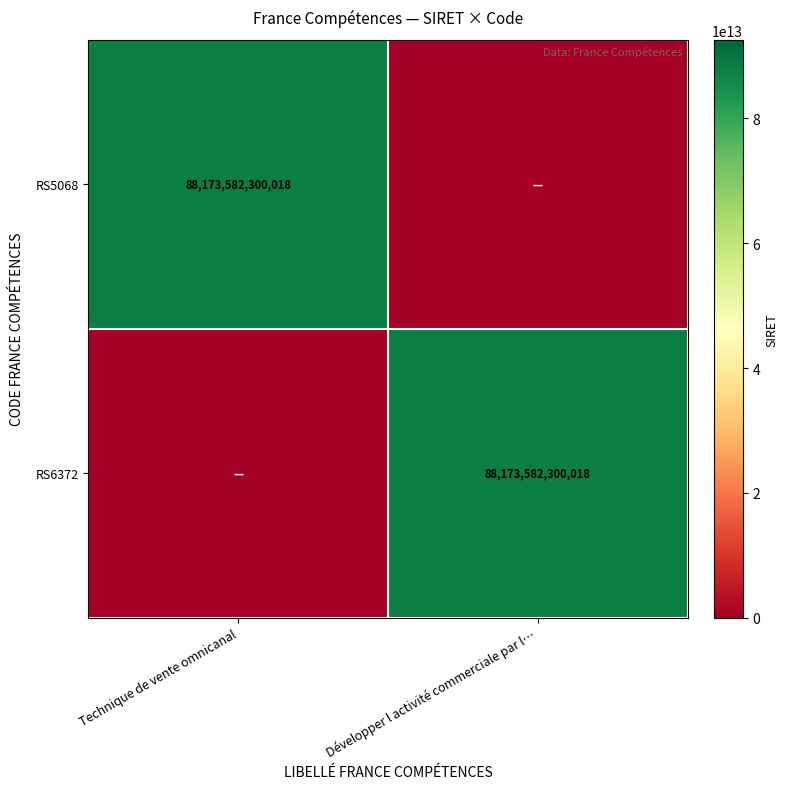

The value of RS5068 at Technique de vente omnicanal is 57442669954872. True or false?

False